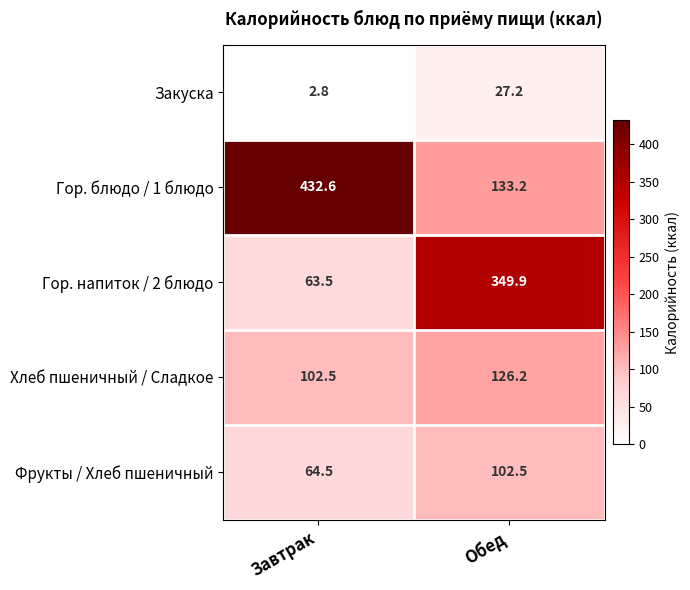

Rank the series at Обед from lowest to highest value.

Закуска, Фрукты / Хлеб пшеничный, Хлеб пшеничный / Сладкое, Гор. блюдо / 1 блюдо, Гор. напиток / 2 блюдо